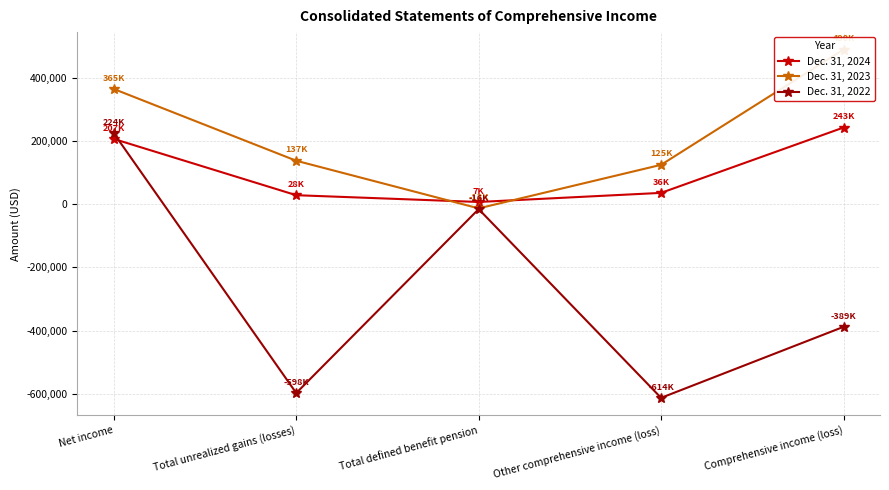

What is the difference between the maximum and minimum values in the Dec. 31, 2024 series?

235819